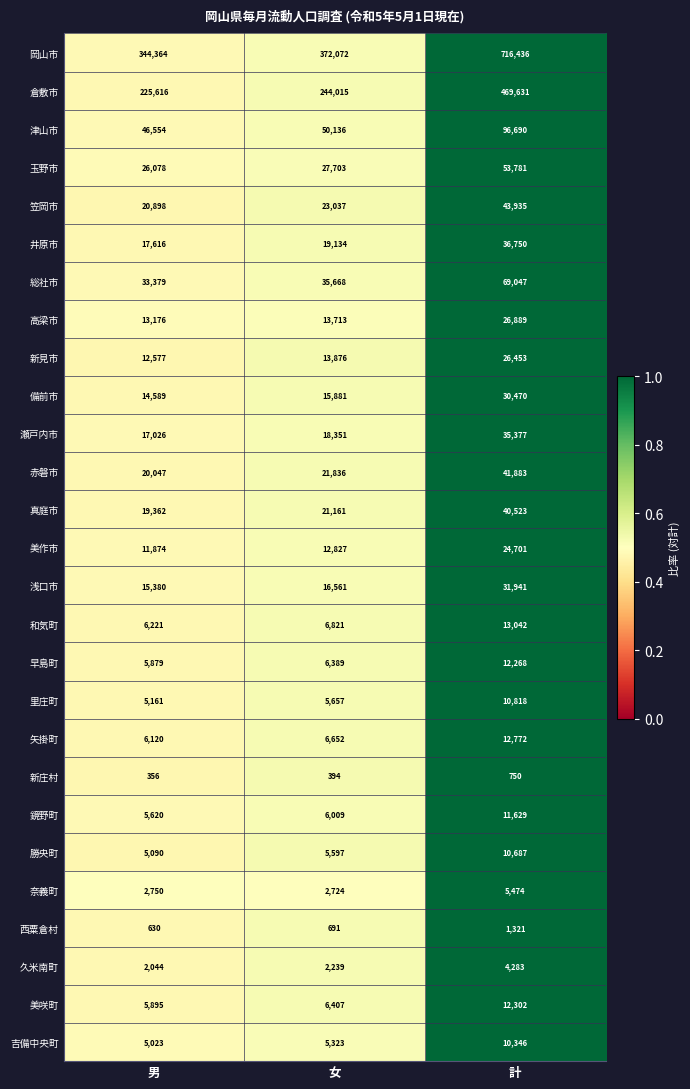

Rank the categories by 久米南町 value from highest to lowest.

計, 女, 男